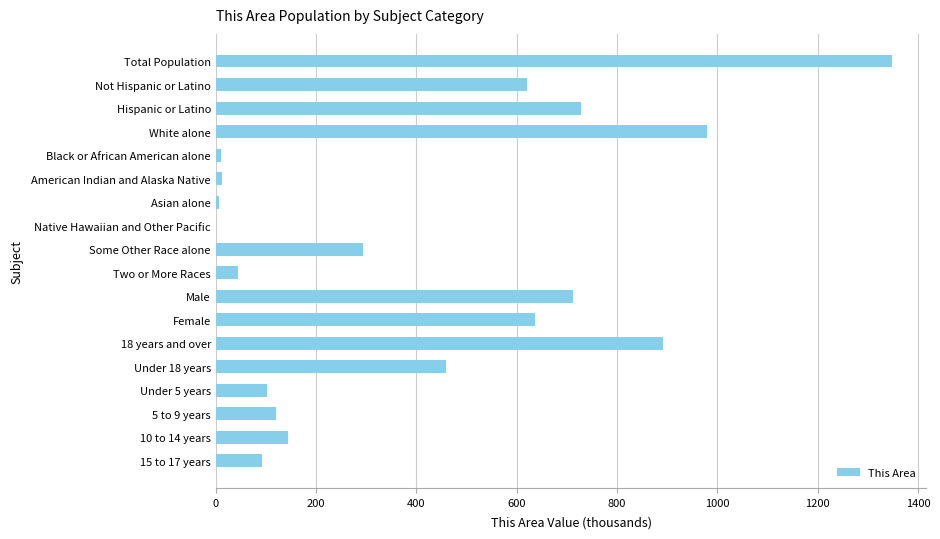

What is the average value?

400